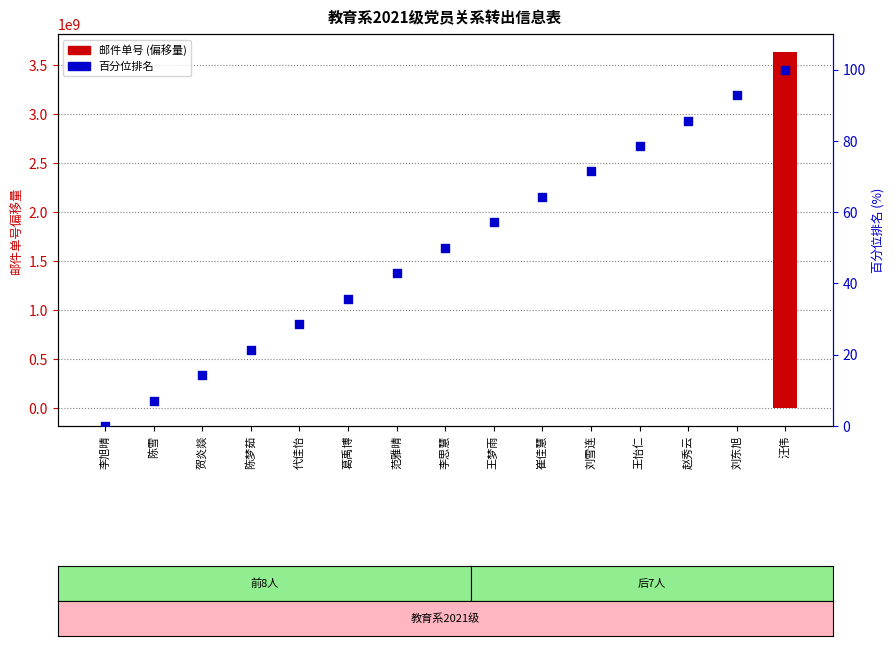

Is the value of 百分位排名 at 王梦雨 greater than the value of 邮件单号 (偏移量) at 范雅晴?

No